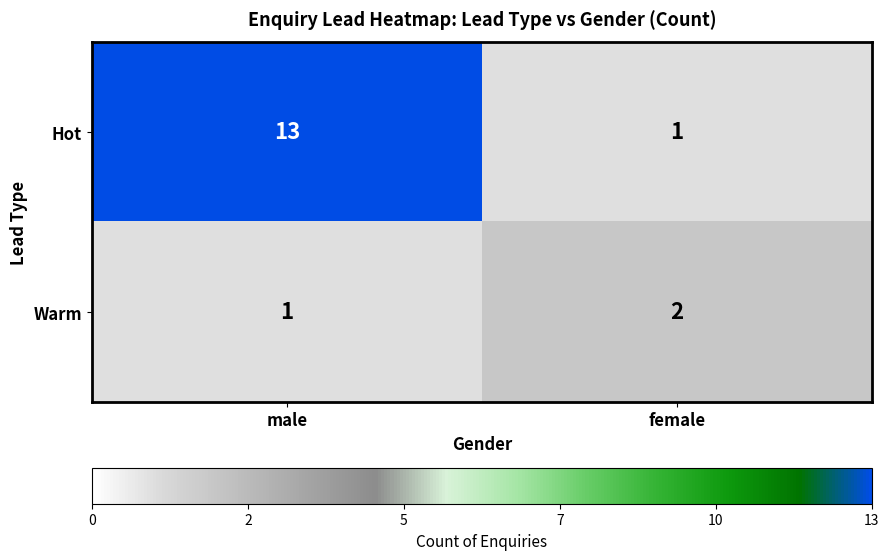

The Hot series shows 0 at female. True or false?

False